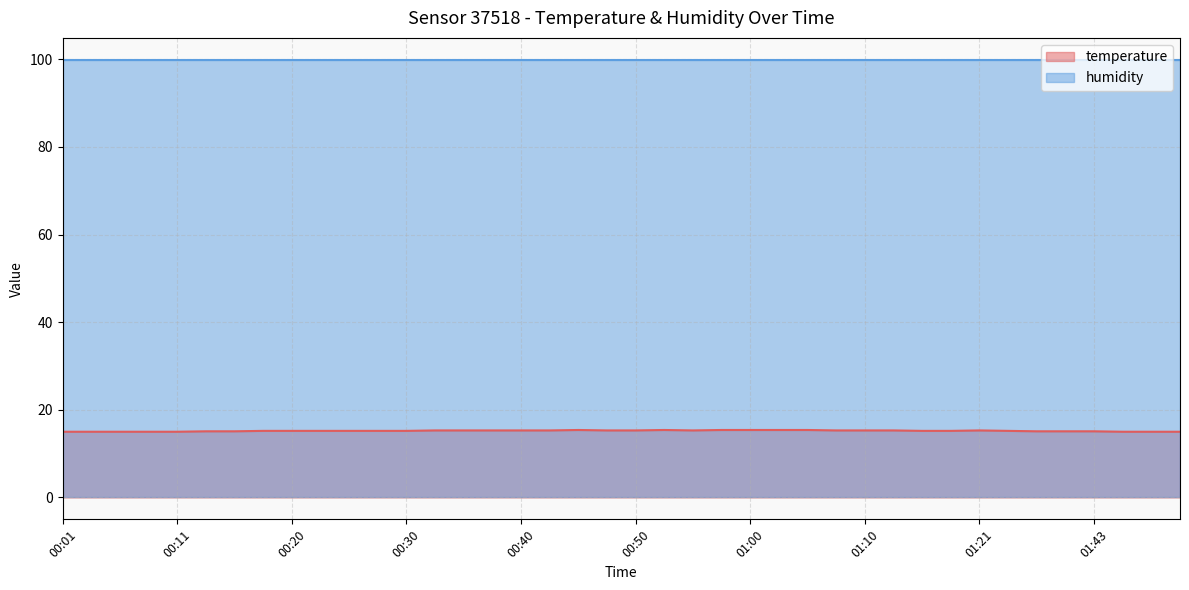

The chart shows a value of 15.3 at 00:50. True or false?

True